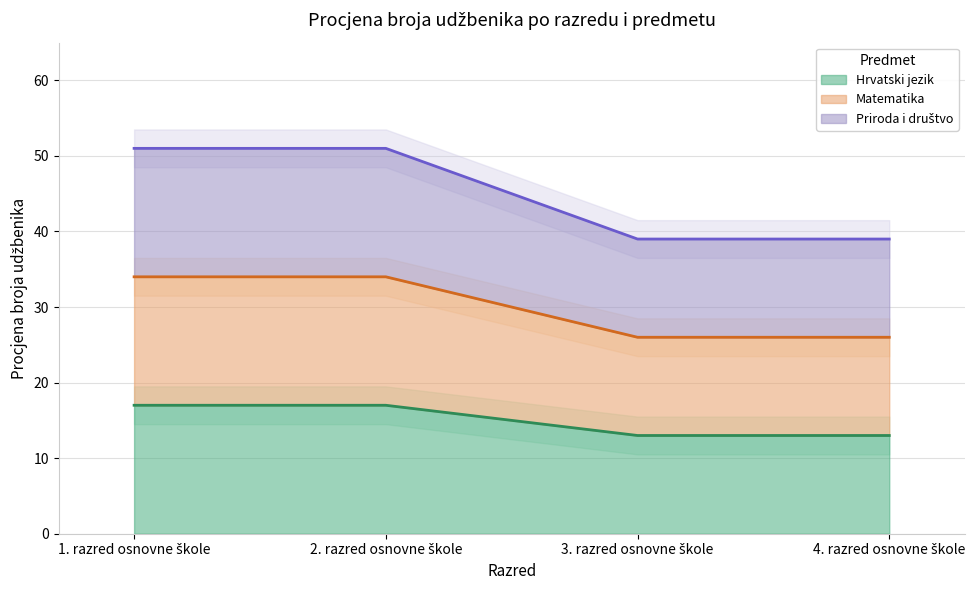

Reading left to right, extract all data points from this chart.

Hrvatski jezik: 17	17	13	13
Matematika: 34	34	26	26
Priroda i društvo: 51	51	39	39